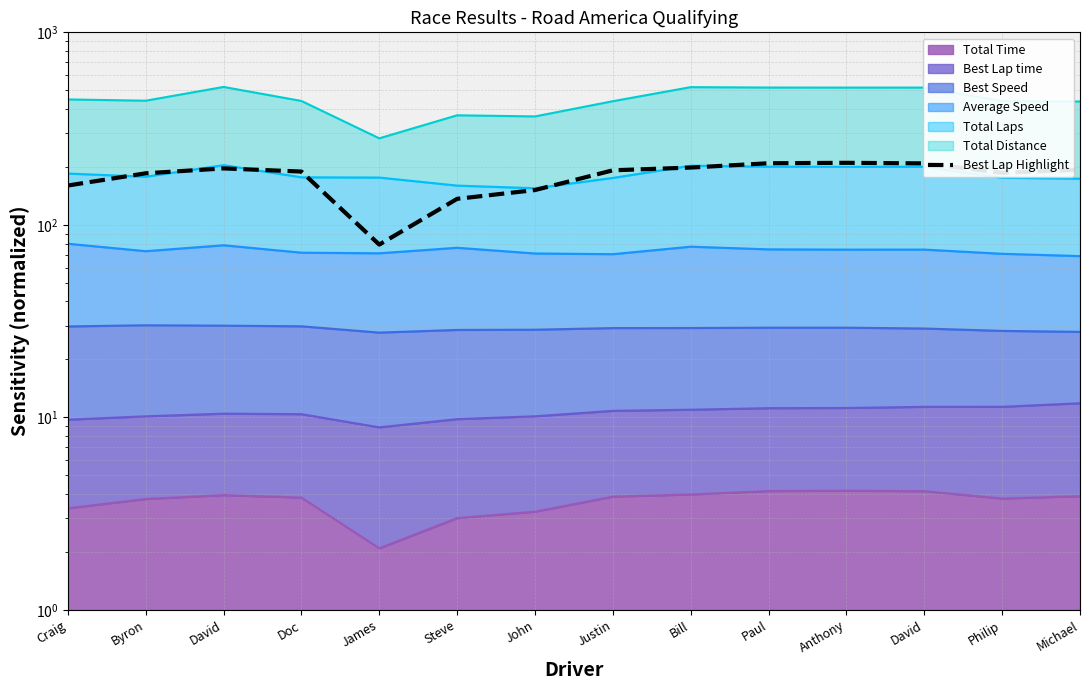

Is it true that the value at David is 196.4?

True